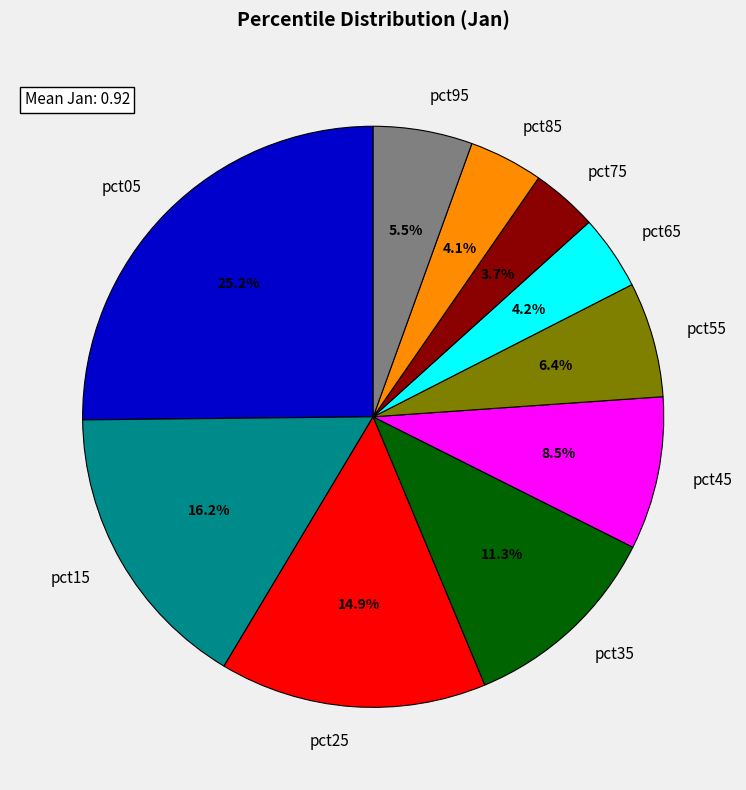

Does pct95 represent more than half of the total?

No